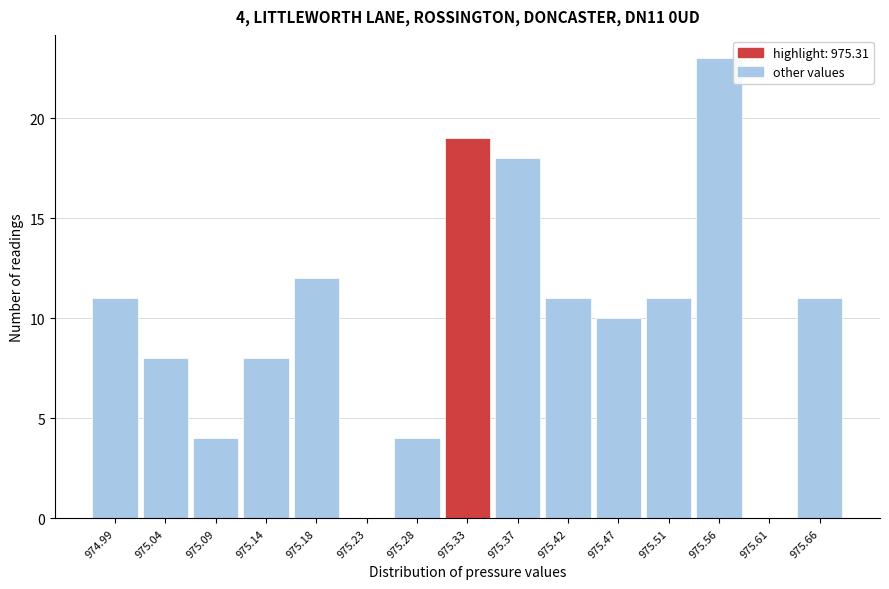

Over which range of the x-axis is the bar tallest?

975.540 to 975.585